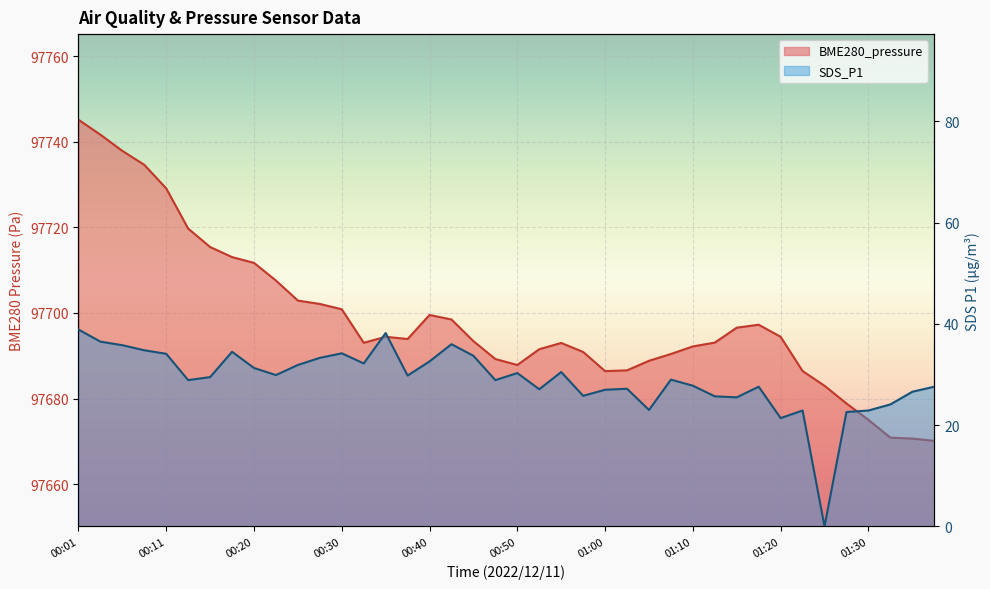

True or false: BME280_pressure has a value of 97686.6 at 01:02.

True